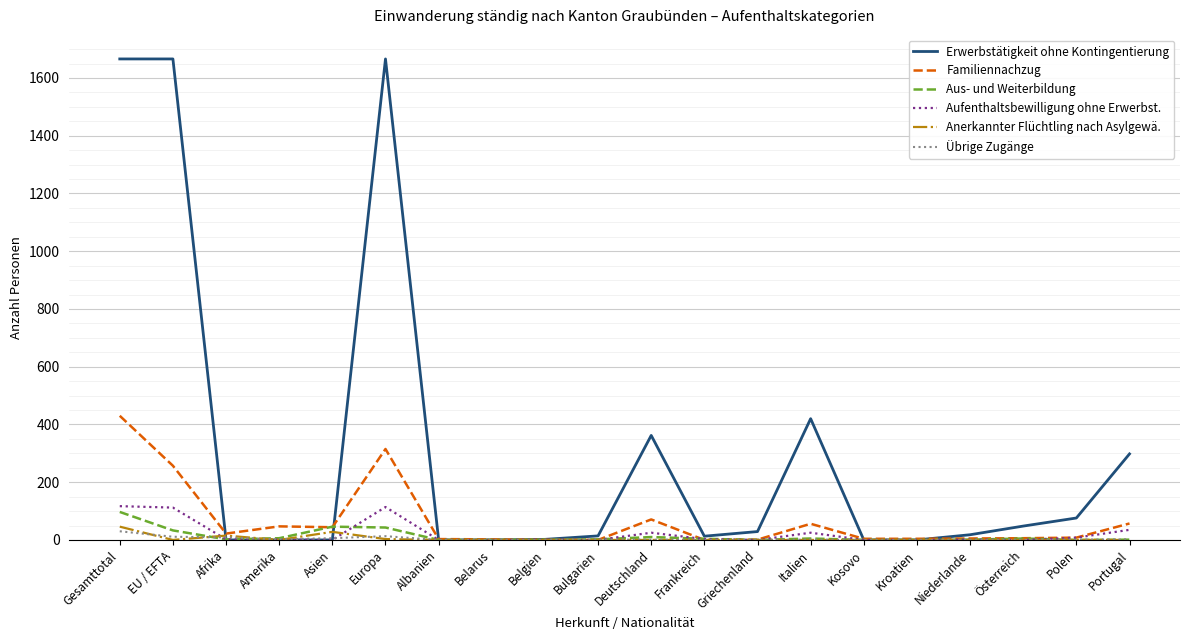

What is the sum of all Aus- und Weiterbildung values?

256